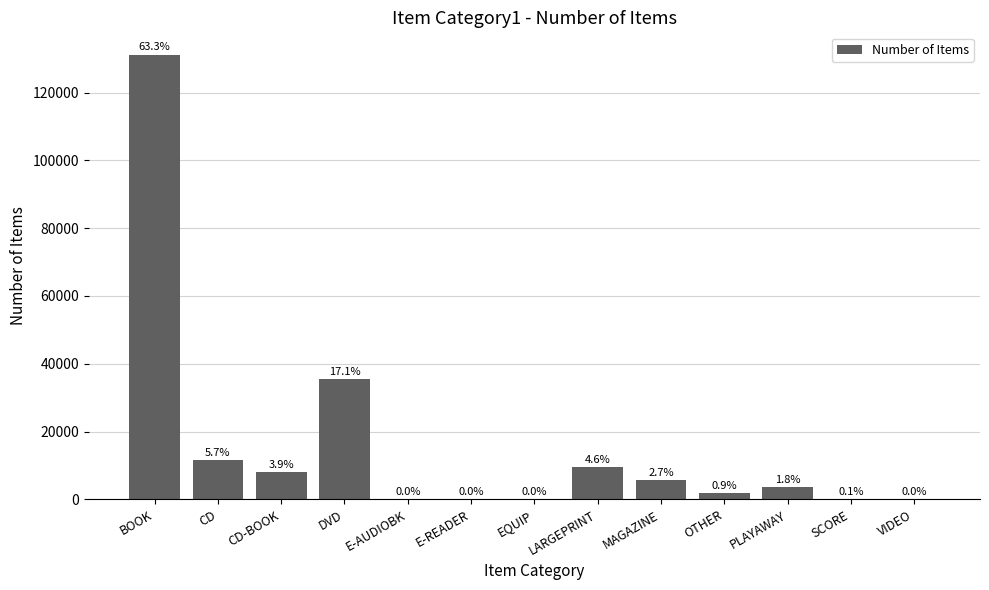

What is the sum of the values at DVD and BOOK?

166704